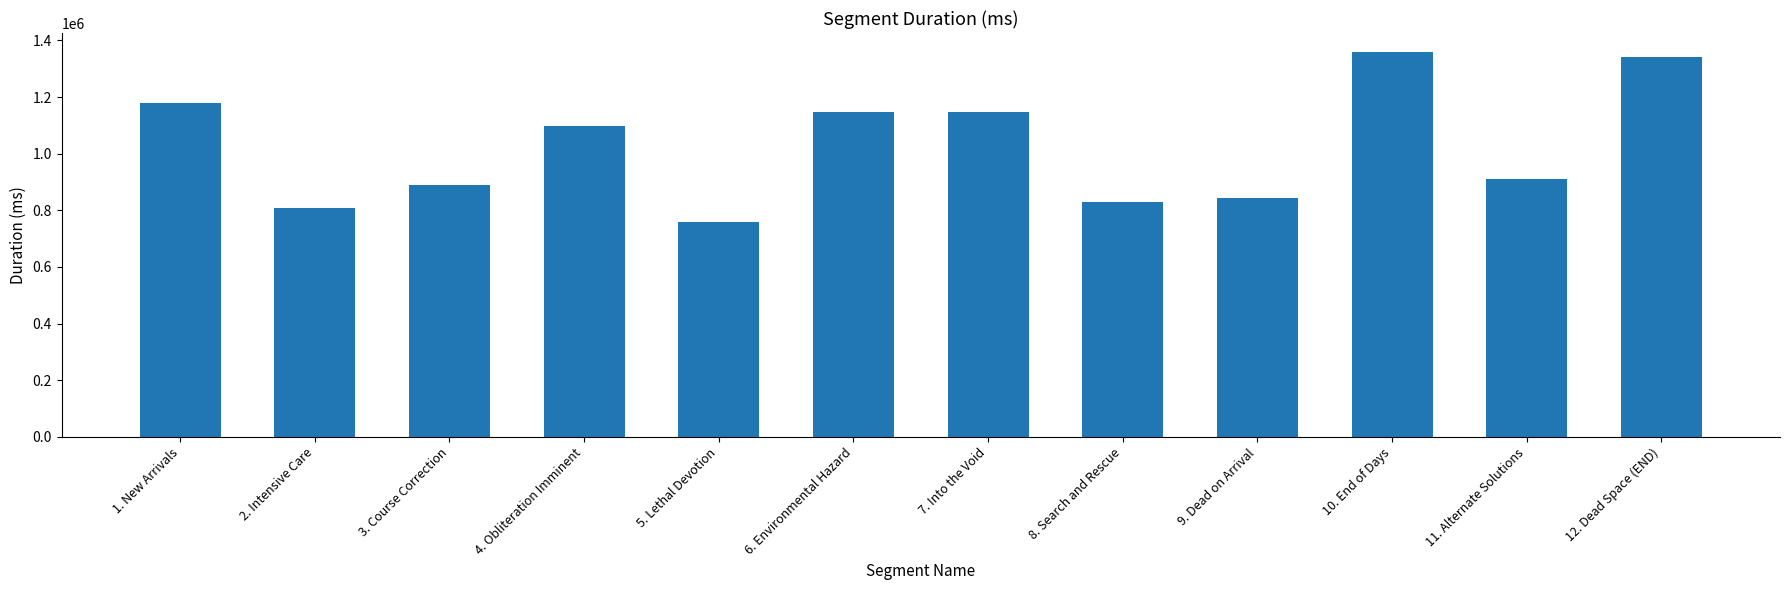

What is the label of the 5th bar from the left?

5. Lethal Devotion